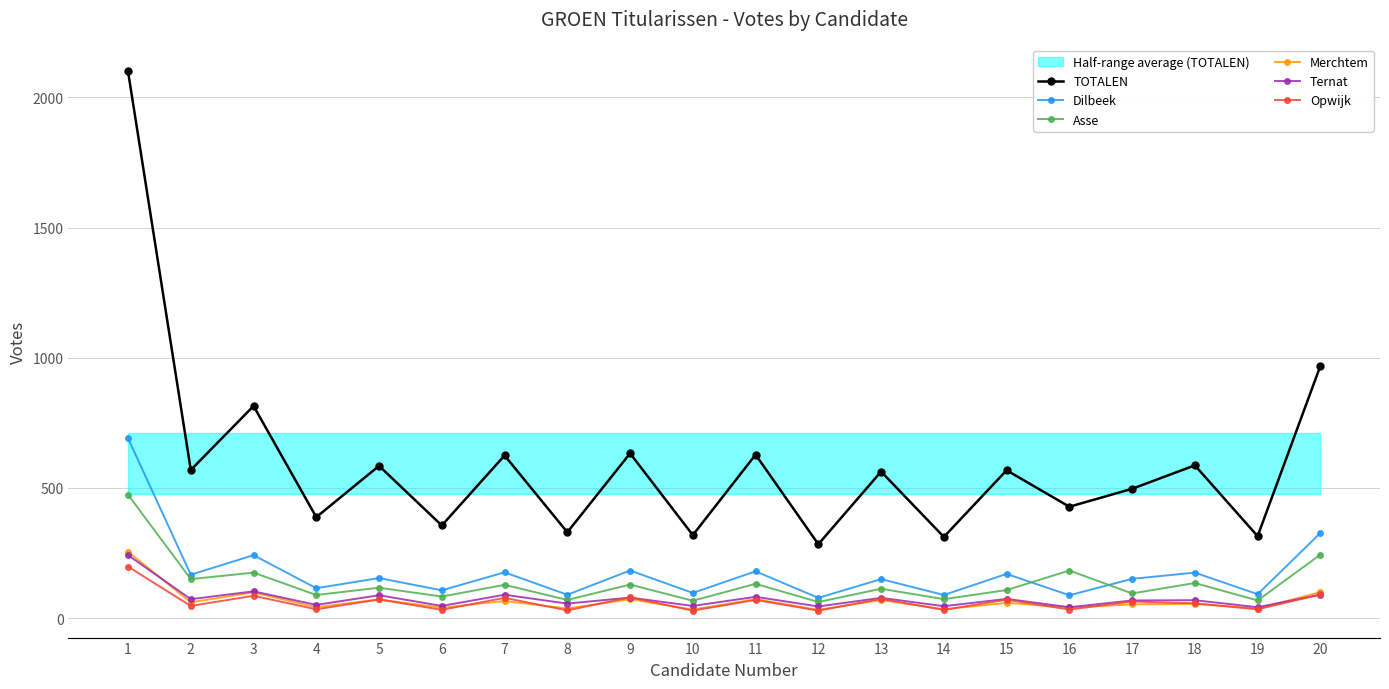

What is the total value across all series at 14?

586